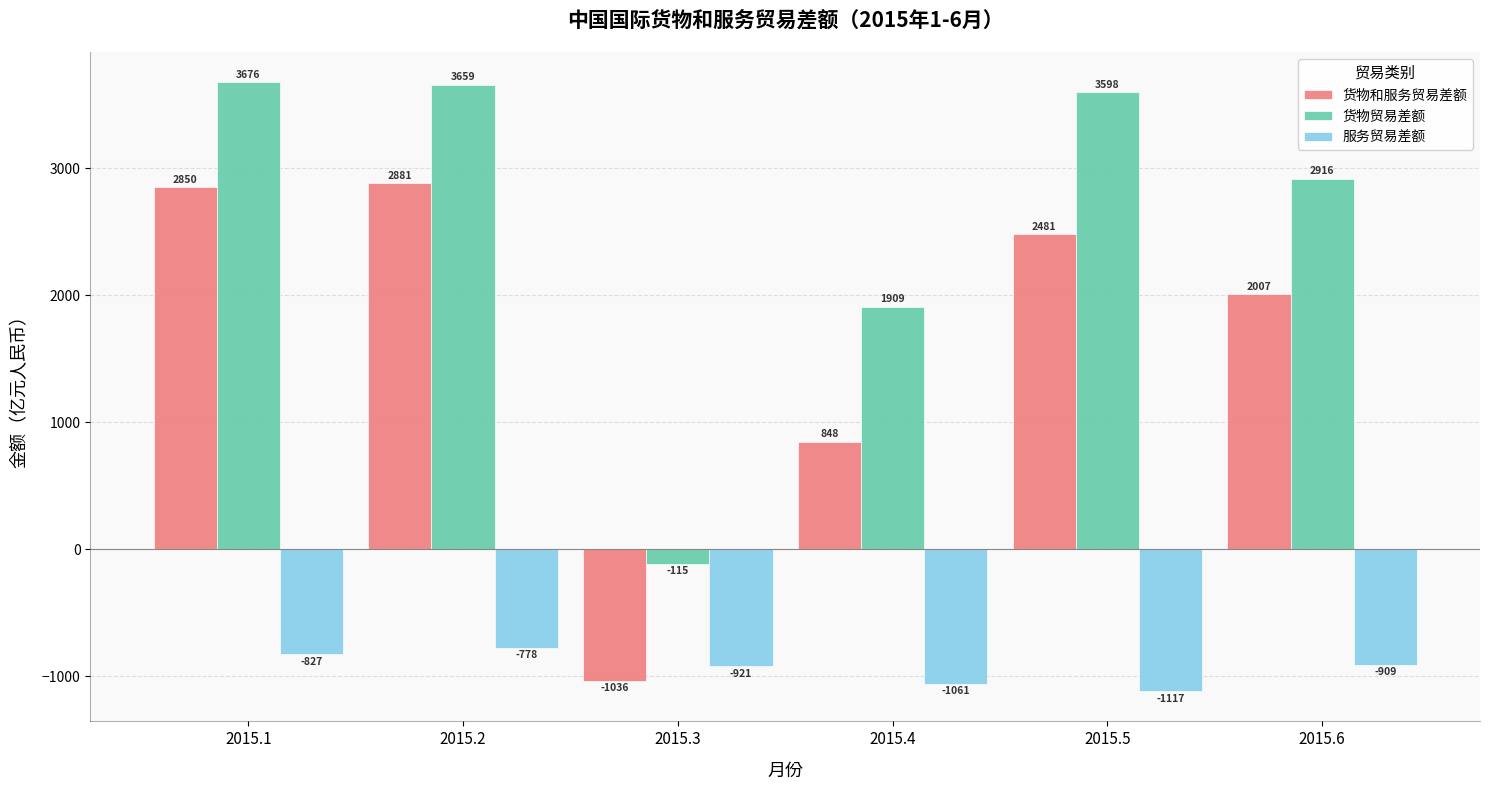

What value does the 货物贸易差额 series have at 2015.2?

3659.1